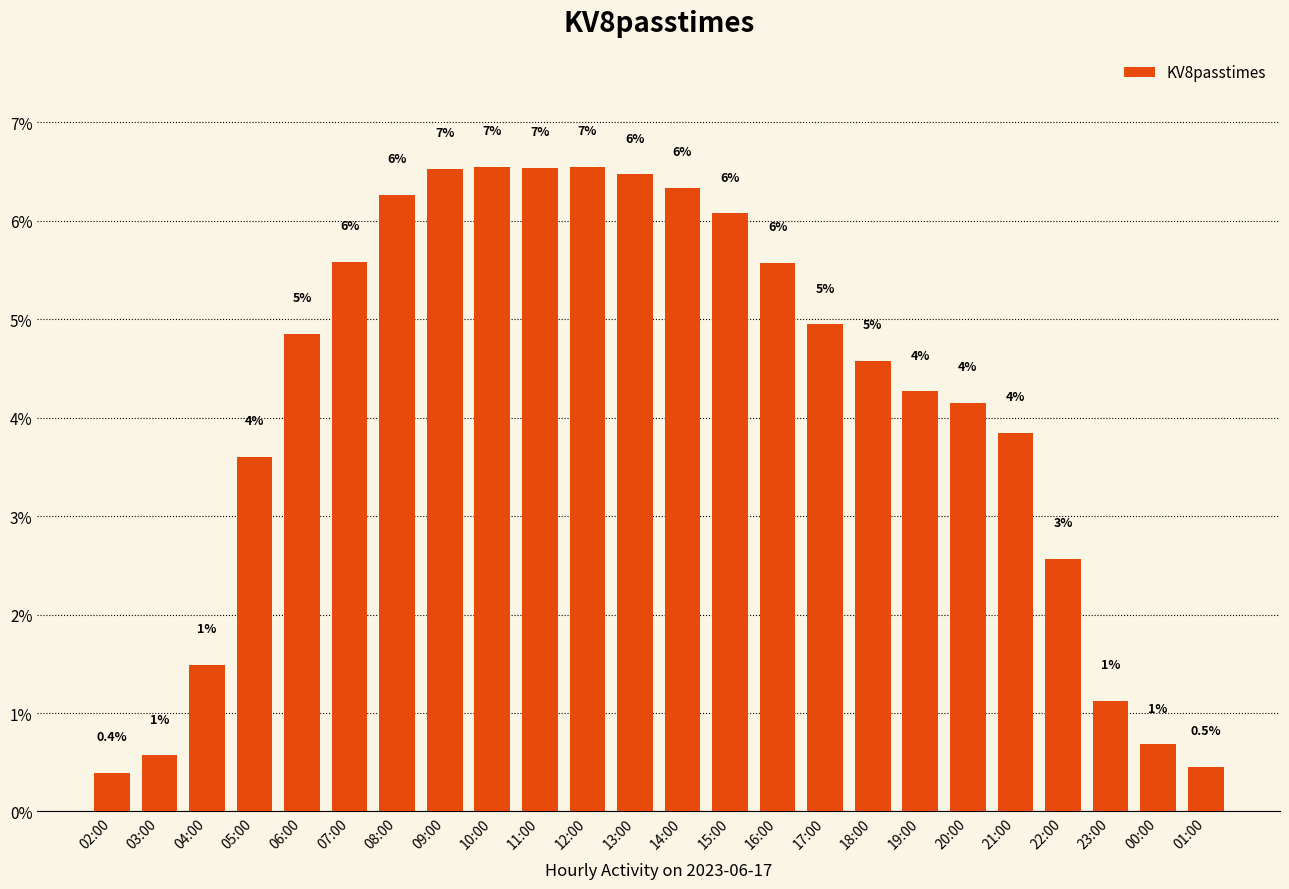

Does the chart contain any negative values?

No